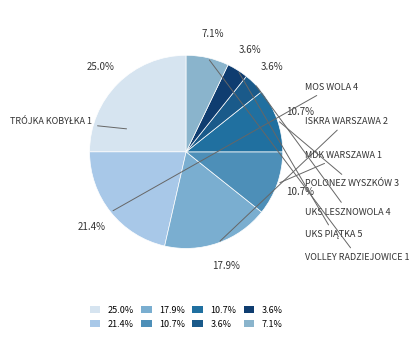

Count the number of slices in the pie.

8